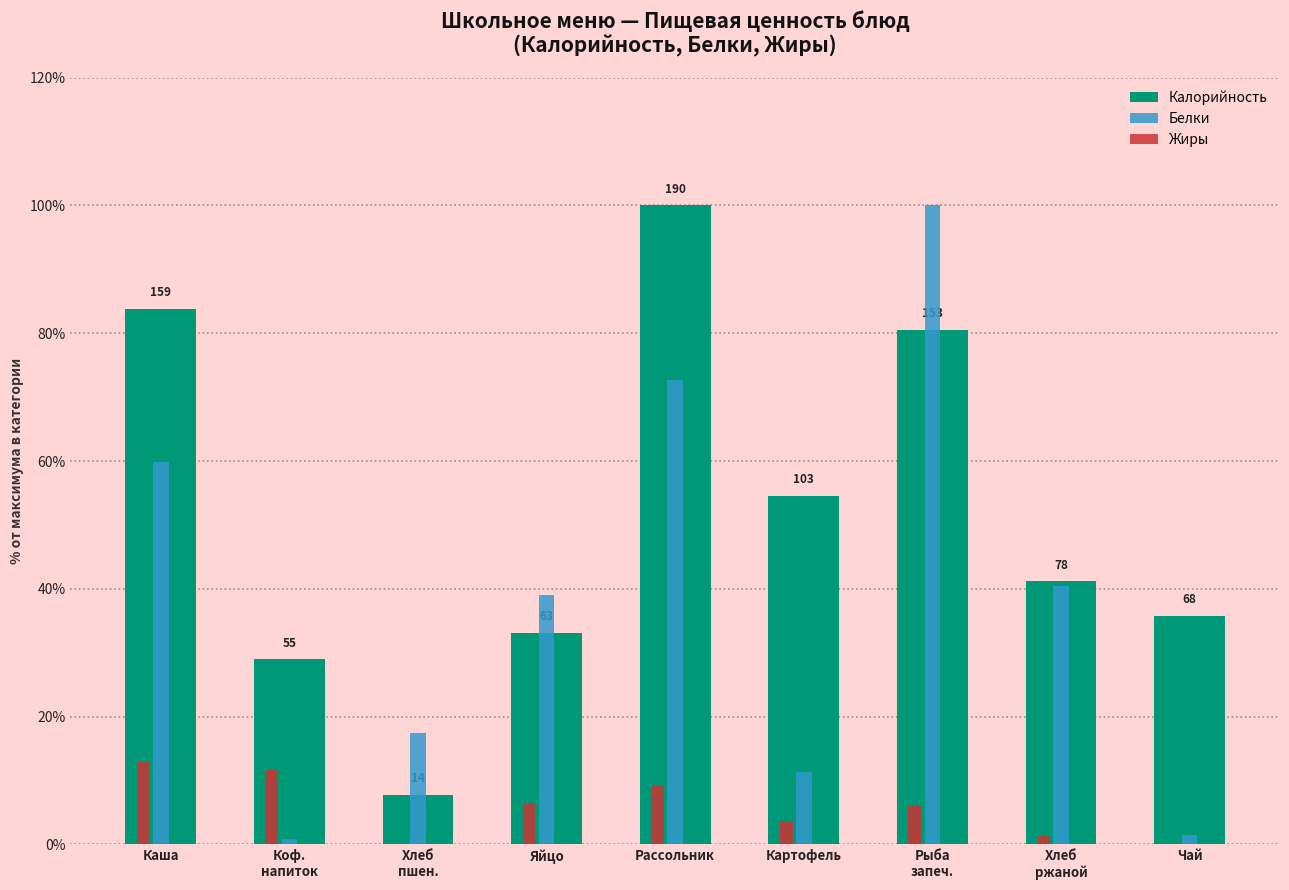

Between Яйцо and Рассольник, which series saw the biggest shift?

Калорийность